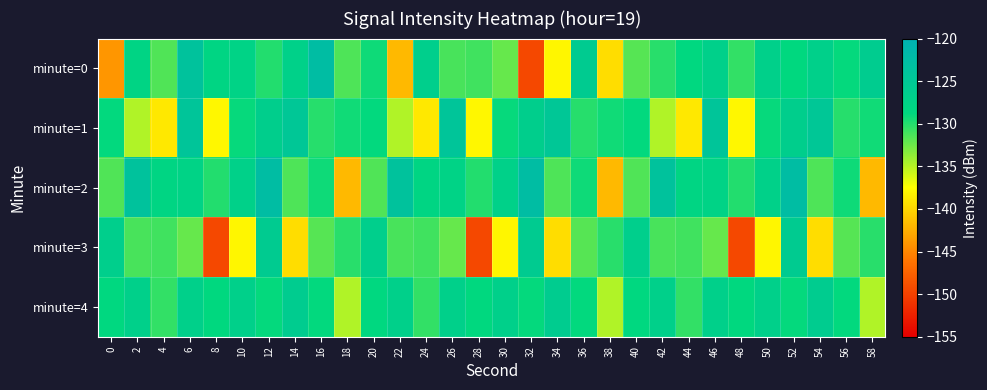

Reading left to right, list all the values displayed in this chart.

minute=0: 0=-144.0	2=-127.8	4=-131.5	6=-123.7	8=-128.1	10=-127.5	12=-130.0	14=-127.0	16=-122.6	18=-131.5	20=-129.2	22=-141.8	24=-126.6	26=-131.2	28=-131.0	30=-132.3	32=-149.4	34=-138.0	36=-125.8	38=-139.6	40=-131.7	42=-130.2	44=-128.7	46=-126.8	48=-130.5	50=-127.0	52=-128.8	54=-126.9	56=-128.9	58=-126.0
minute=1: 0=-128.8	2=-134.8	4=-138.9	6=-124.4	8=-137.9	10=-129.0	12=-126.5	14=-124.9	16=-130.1	18=-129.3	20=-128.8	22=-134.8	24=-138.9	26=-124.4	28=-137.9	30=-129.0	32=-126.5	34=-124.9	36=-130.1	38=-129.3	40=-128.8	42=-134.8	44=-138.9	46=-124.4	48=-137.9	50=-129.0	52=-126.5	54=-124.9	56=-130.1	58=-129.3
minute=2: 0=-131.5	2=-123.7	4=-128.1	6=-127.5	8=-130.0	10=-127.0	12=-122.6	14=-131.5	16=-129.2	18=-141.8	20=-131.5	22=-123.7	24=-128.1	26=-127.5	28=-130.0	30=-127.0	32=-122.6	34=-131.5	36=-129.2	38=-141.8	40=-131.5	42=-123.7	44=-128.1	46=-127.5	48=-130.0	50=-127.0	52=-122.6	54=-131.5	56=-129.2	58=-141.8
minute=3: 0=-126.6	2=-131.2	4=-131.0	6=-132.3	8=-149.4	10=-138.0	12=-125.8	14=-139.6	16=-131.7	18=-130.2	20=-126.6	22=-131.2	24=-131.0	26=-132.3	28=-149.4	30=-138.0	32=-125.8	34=-139.6	36=-131.7	38=-130.2	40=-126.6	42=-131.2	44=-131.0	46=-132.3	48=-149.4	50=-138.0	52=-125.8	54=-139.6	56=-131.7	58=-130.2
minute=4: 0=-128.7	2=-126.8	4=-130.5	6=-127.0	8=-128.8	10=-126.9	12=-128.9	14=-126.0	16=-128.8	18=-134.8	20=-128.7	22=-126.8	24=-130.5	26=-127.0	28=-128.8	30=-126.9	32=-128.9	34=-126.0	36=-128.8	38=-134.8	40=-128.7	42=-126.8	44=-130.5	46=-127.0	48=-128.8	50=-126.9	52=-128.9	54=-126.0	56=-128.8	58=-134.8